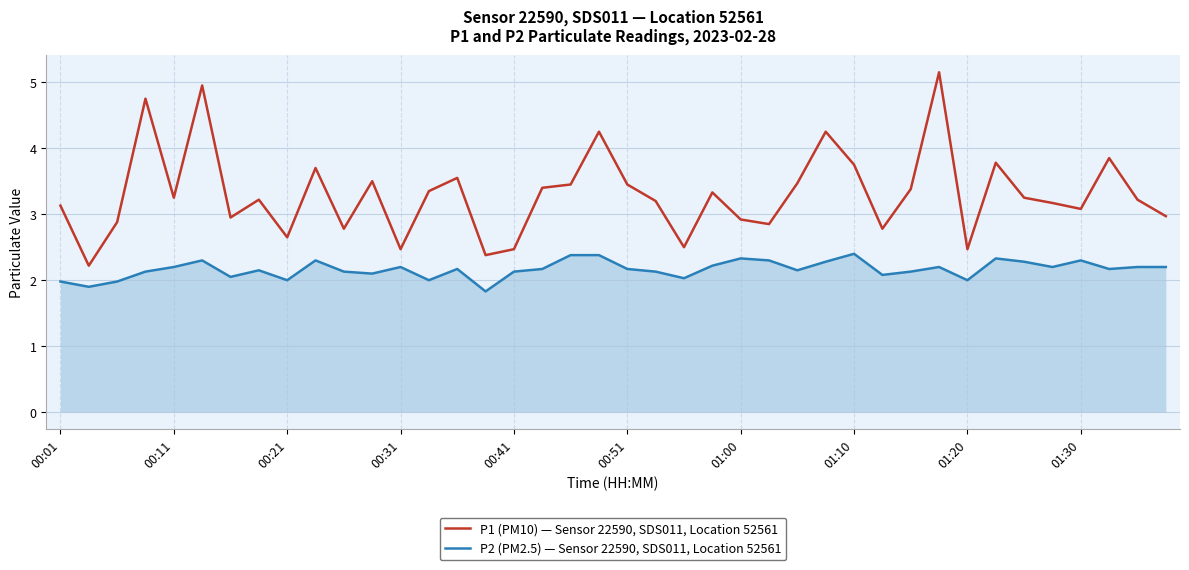

Which series has the widest spread of values?

P1 (PM10) — Sensor 22590, SDS011, Location 52561